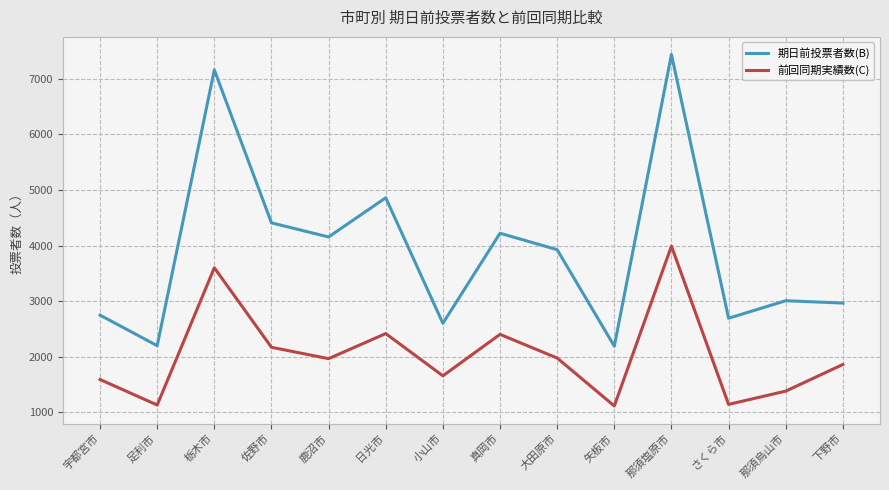

What is the difference between the 前回同期実績数(C) values at 真岡市 and 大田原市?

426